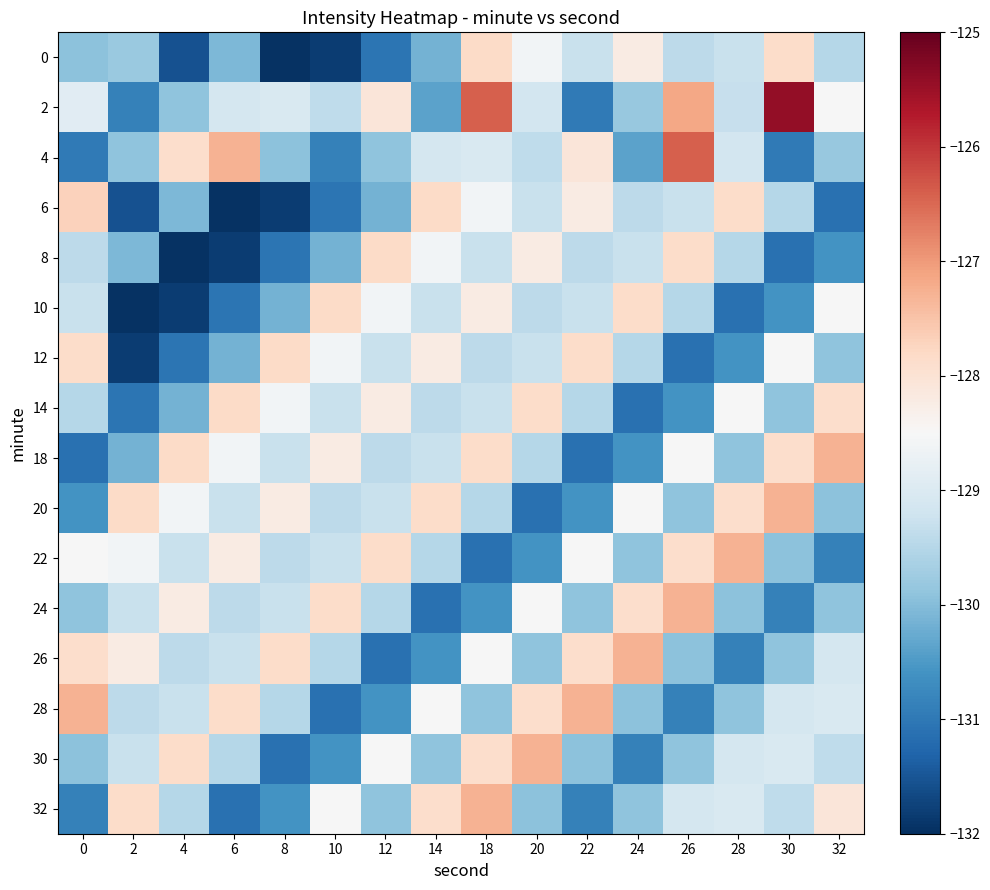

Rank the series by their maximum value, from highest to lowest.

2, 4, 18, 20, 22, 24, 26, 28, 30, 32, 6, 0, 8, 10, 12, 14